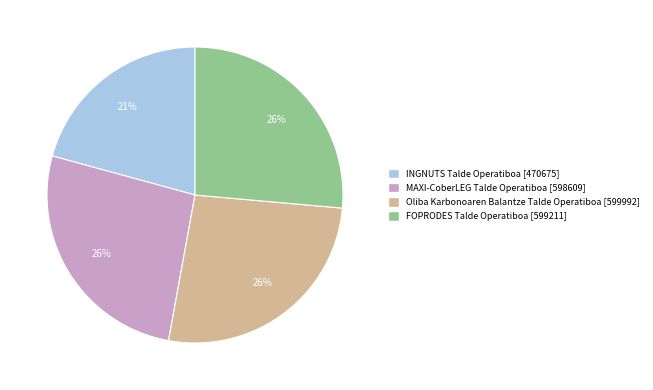

Approximately how many times larger is the value at MAXI-CoberLEG Talde Operatiboa compared to Oliba Karbonoaren Balantze Talde Operatiboa?

1.0